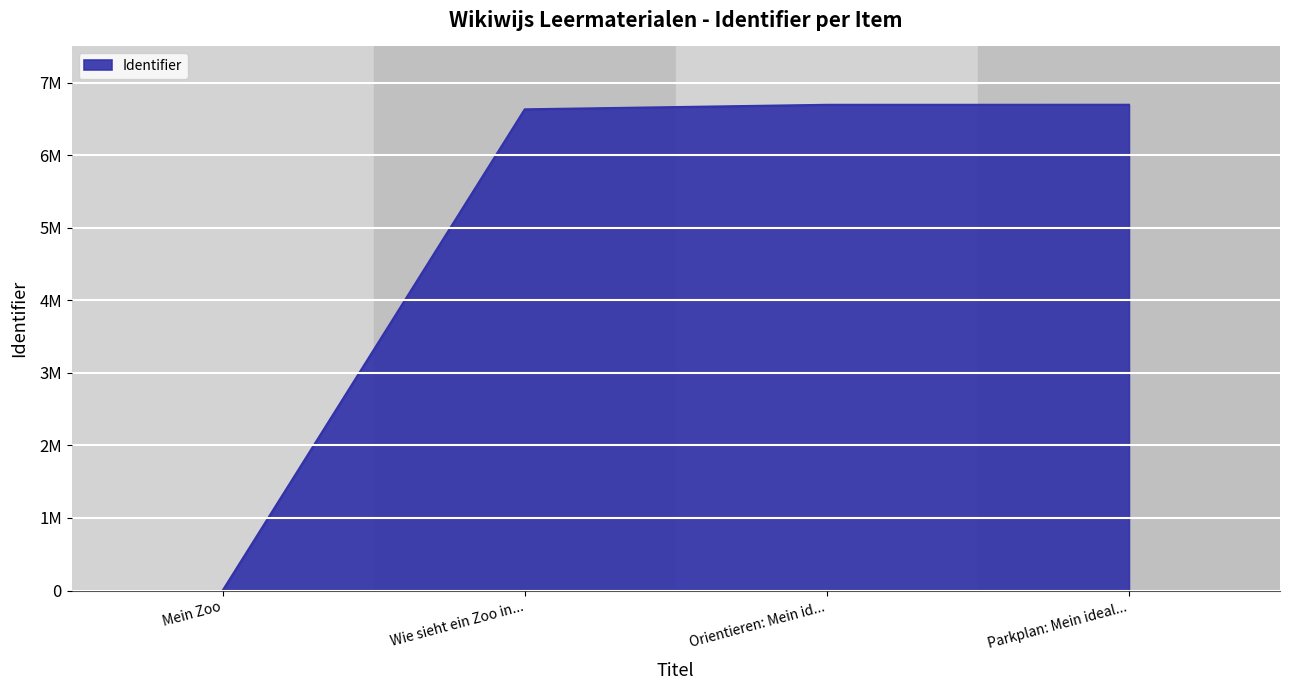

Reading left to right, extract all data points from this chart.

0	6633203	6695493	6696249